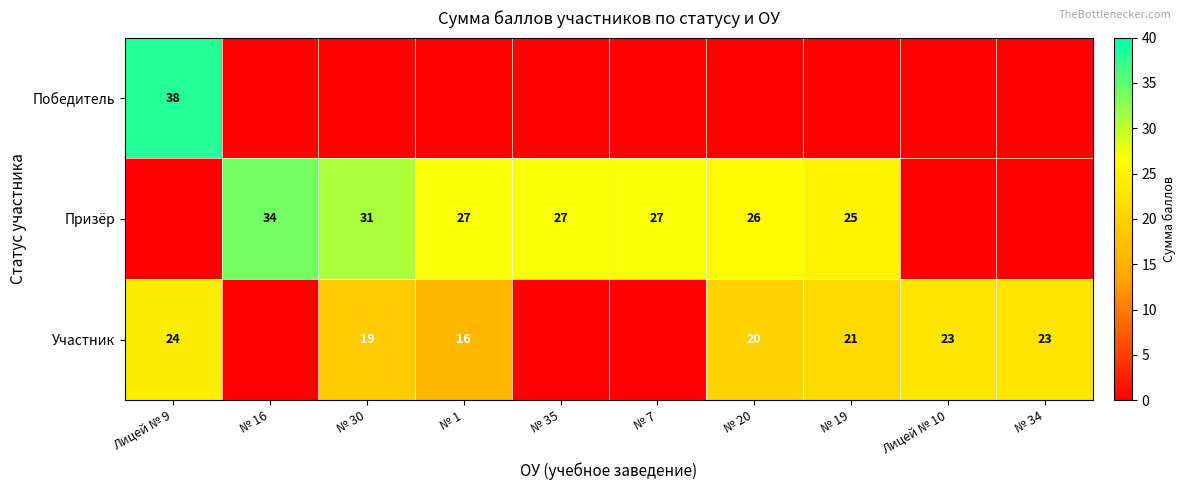

Is it true that Участник equals 24 at Лицей № 9?

True